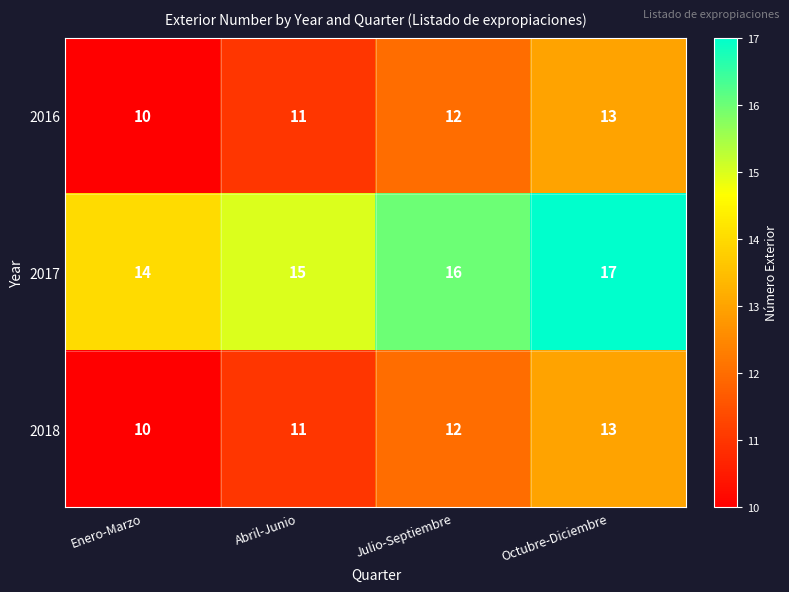

The value of 2016 at Enero-Marzo is 2. True or false?

False